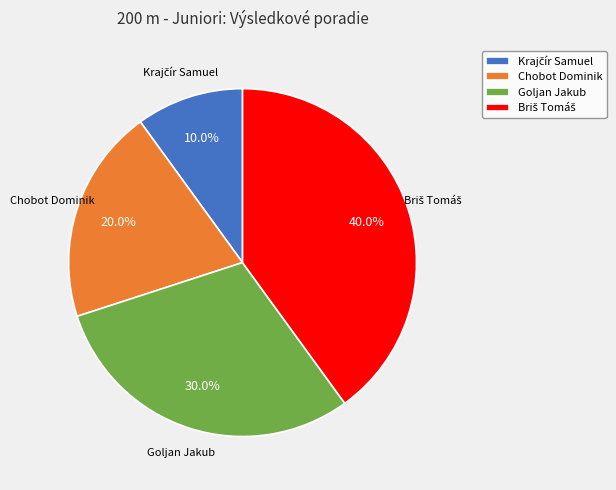

Is there a majority slice in this chart?

No